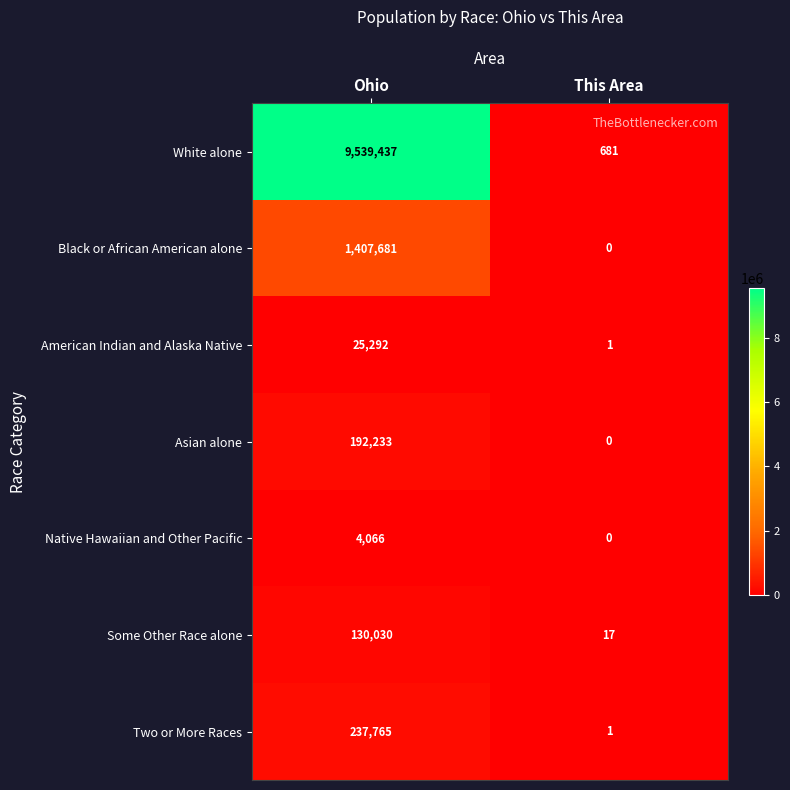

The value of Black or African American alone at Ohio is 1407681. True or false?

True